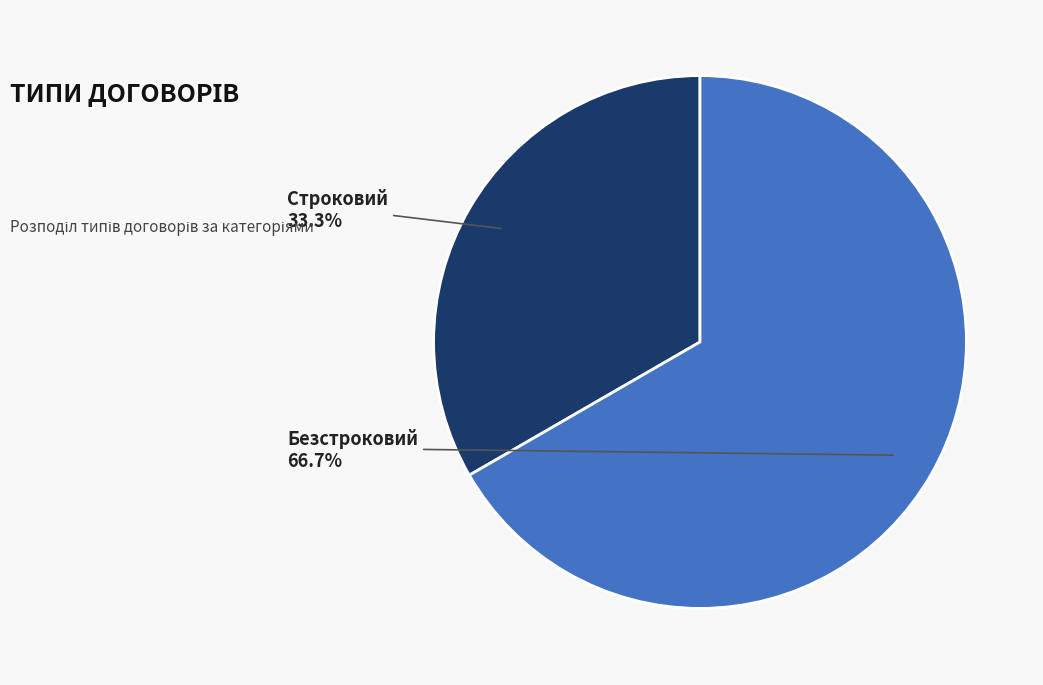

Approximately how many times larger is the value at Безстроковий compared to Строковий?

2.0